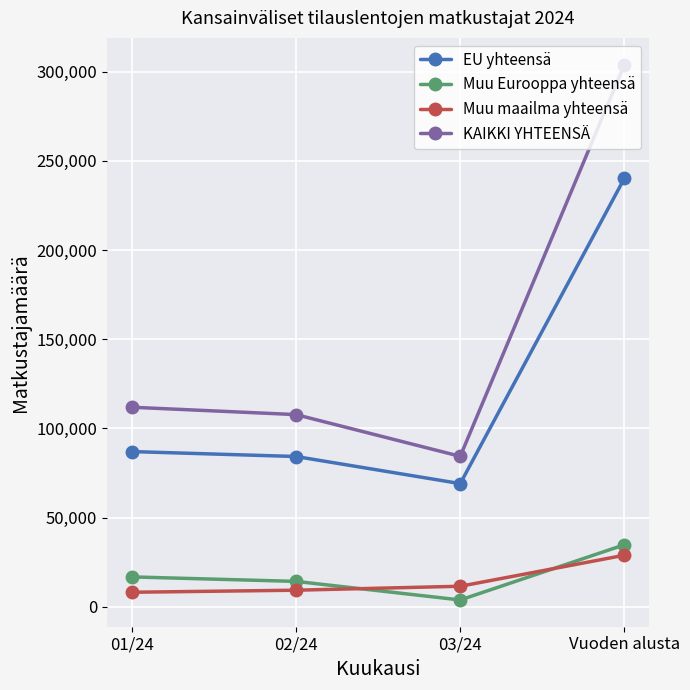

True or false: Muu maailma yhteensä and KAIKKI YHTEENSÄ intersect in this chart.

False